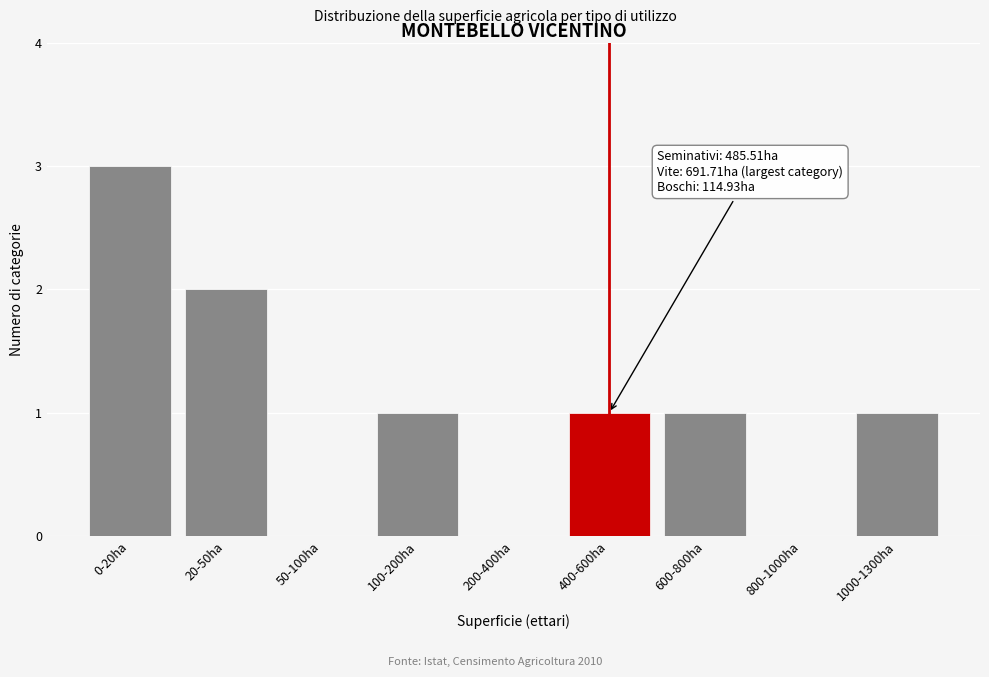

Reading left to right, list all the values displayed in this chart.

0-20ha=3	20-50ha=2	50-100ha=0	100-200ha=1	200-400ha=0	400-600ha=1	600-800ha=1	800-1000ha=0	1000-1300ha=1